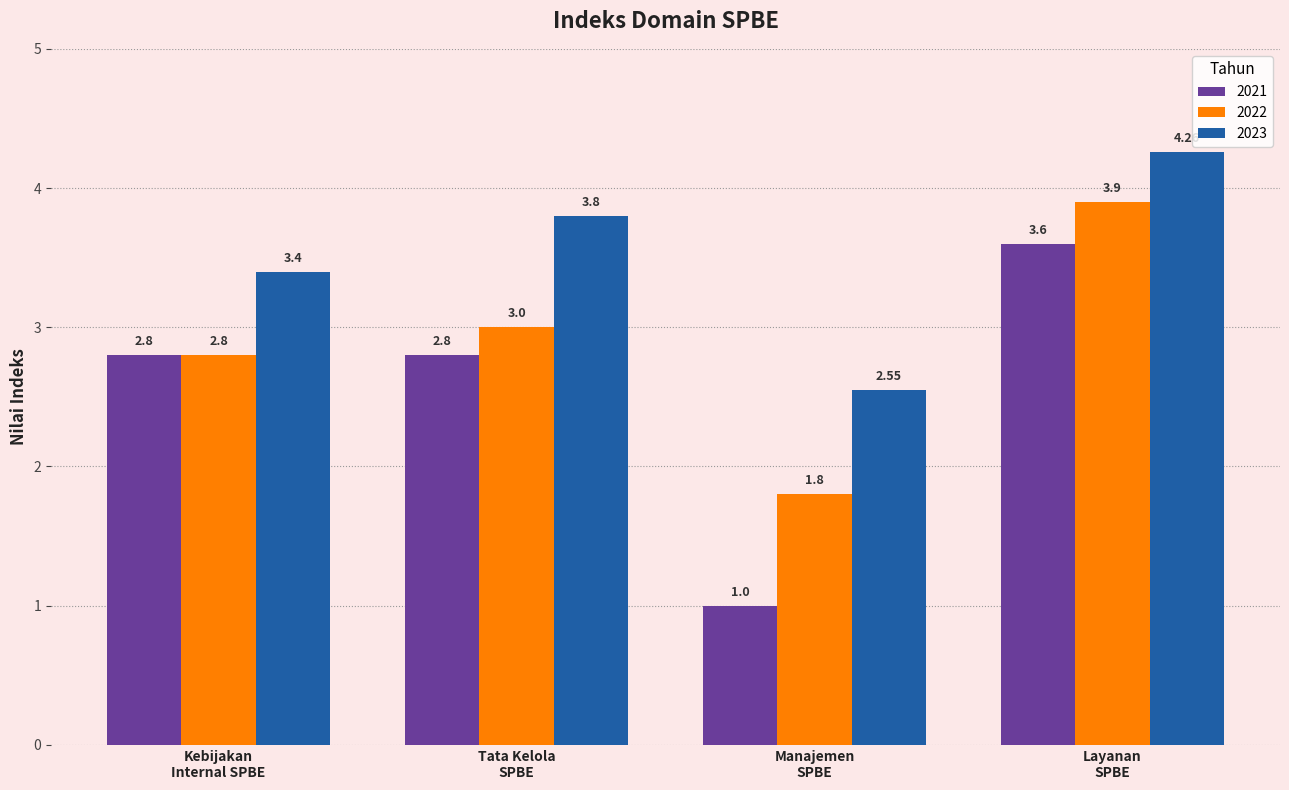

List the series in order of their peak value, lowest first.

2021, 2022, 2023